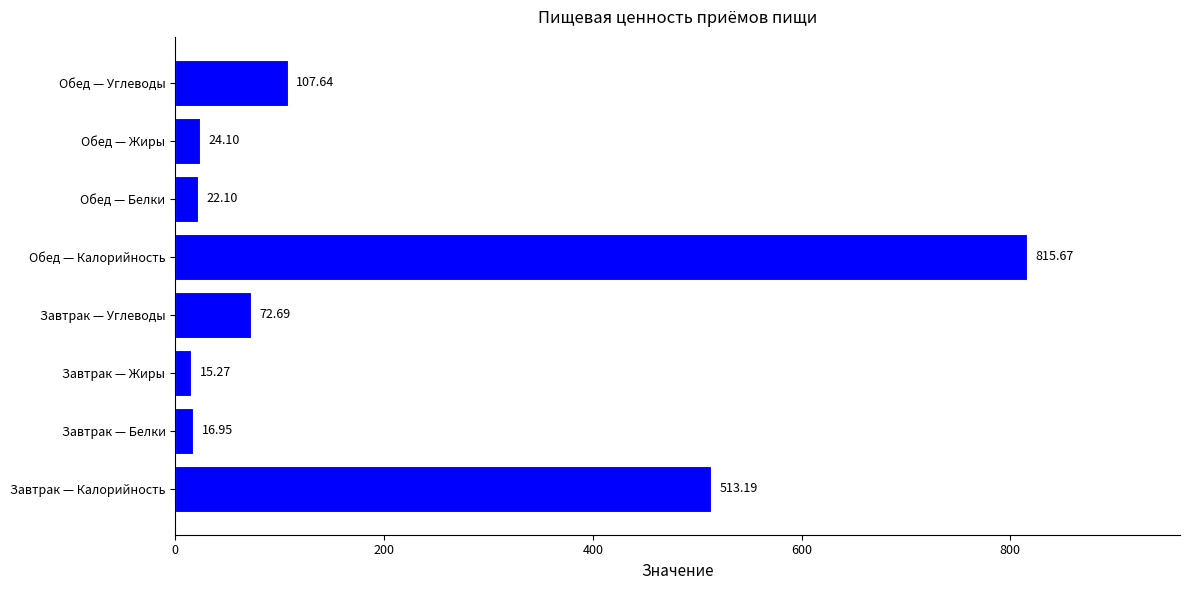

Rank the categories by value from highest to lowest.

Обед — Калорийность, Завтрак — Калорийность, Обед — Углеводы, Завтрак — Углеводы, Обед — Жиры, Обед — Белки, Завтрак — Белки, Завтрак — Жиры